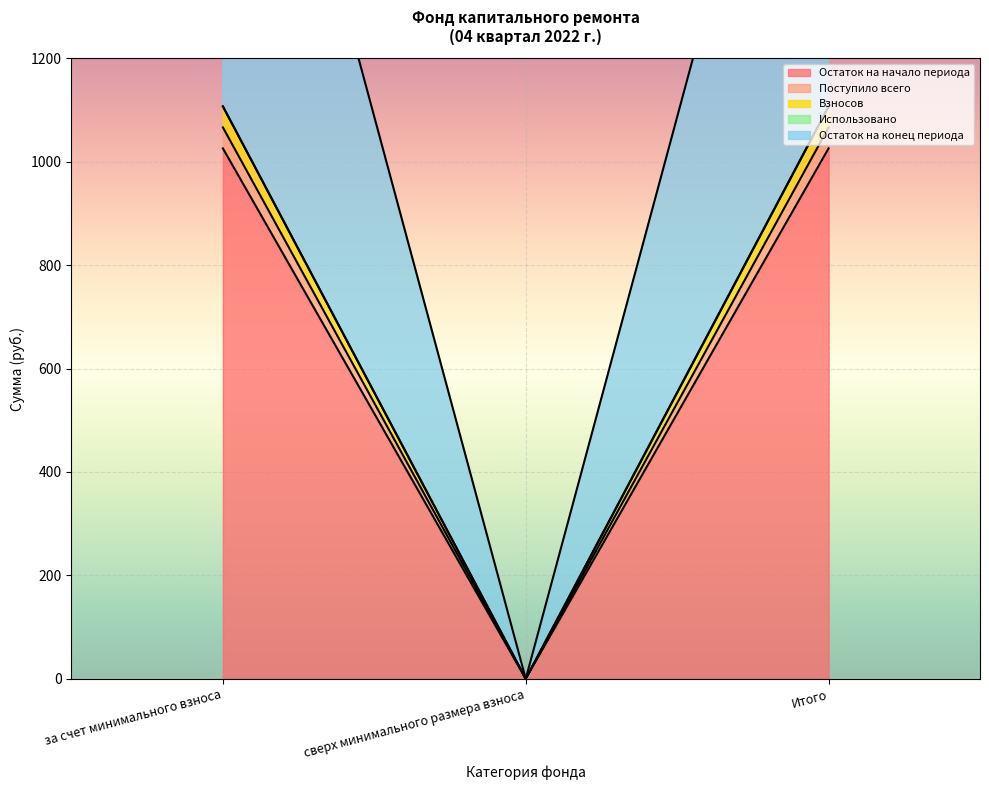

At which label does Поступило всего first exceed 1066?

за счет минимального взноса